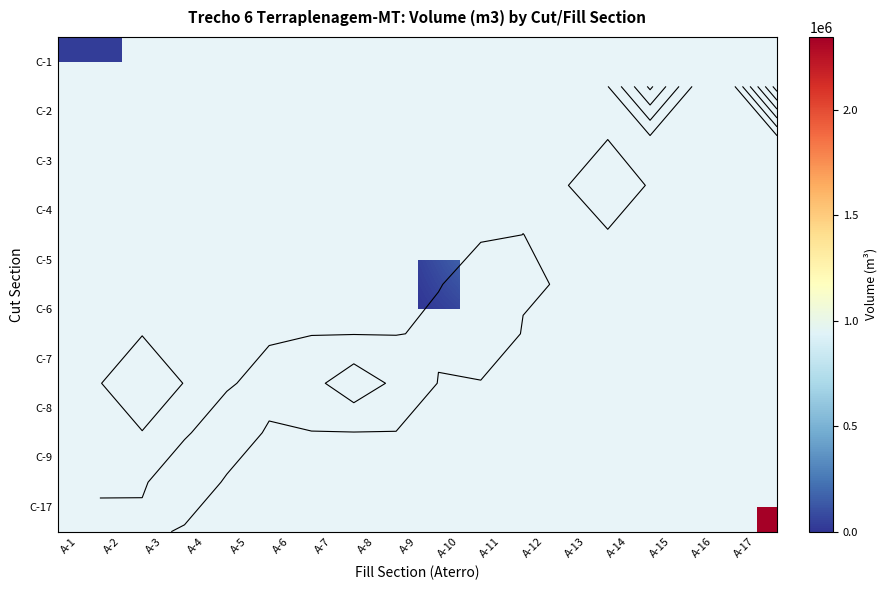

True or false: C-4 has a value of 295417.0 at A-6.

True